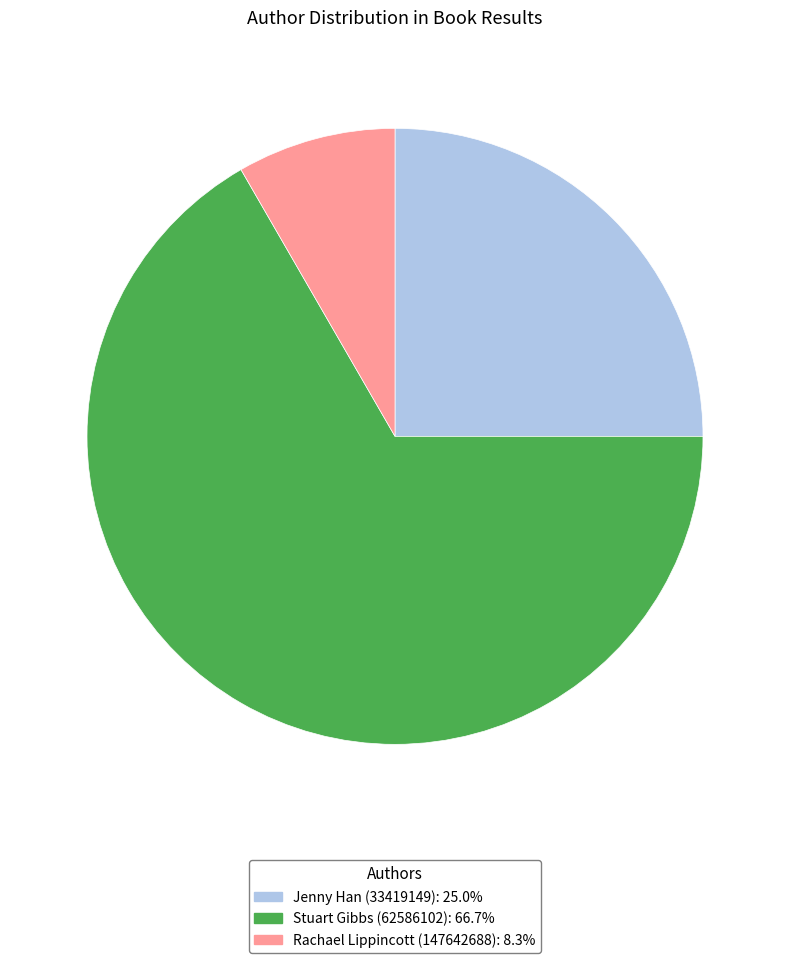

What is the majority slice?

Stuart Gibbs (62586102)